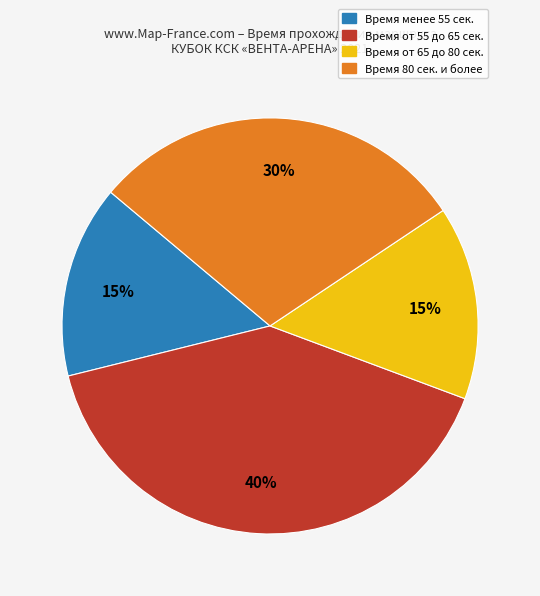

To the nearest percent, what portion does Время 80 сек. и более represent?

30%